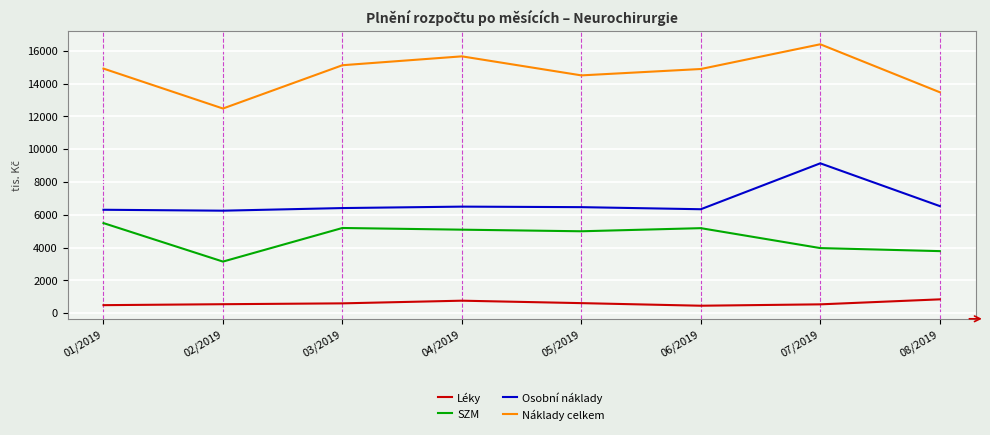

At which label does Náklady celkem reach its minimum?

02/2019